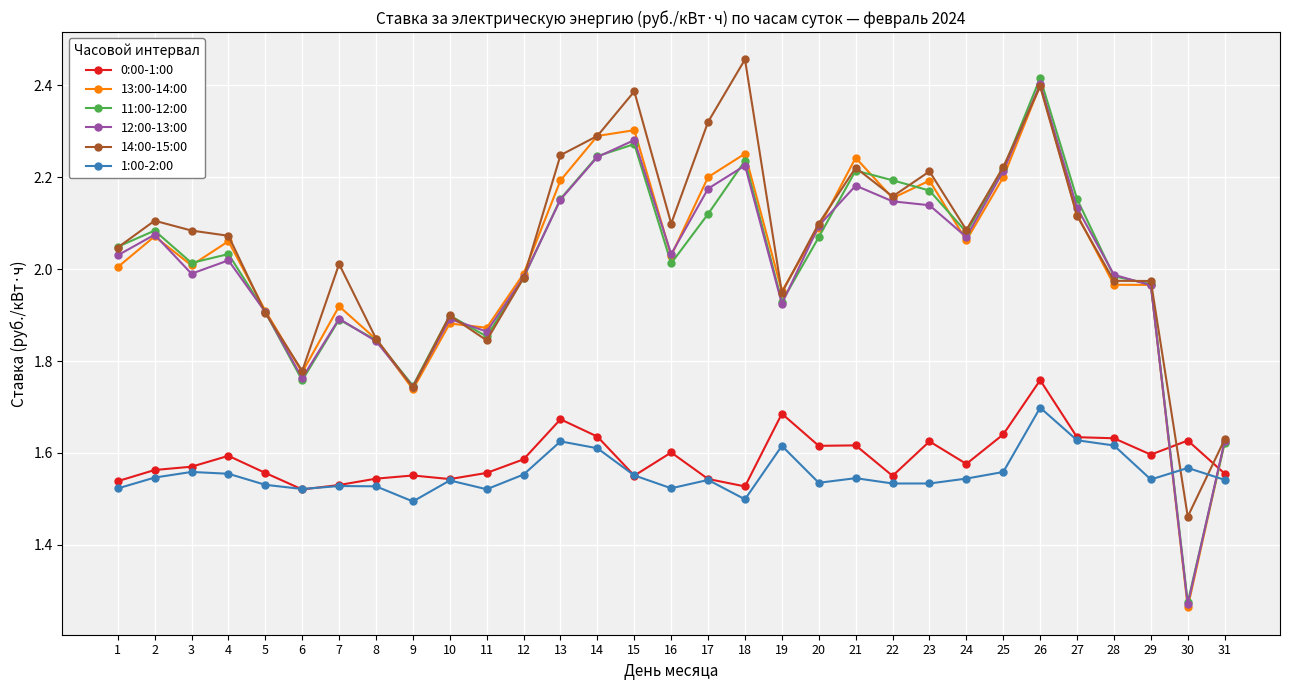

What are all the series names shown in the legend?

0:00-1:00, 13:00-14:00, 11:00-12:00, 12:00-13:00, 14:00-15:00, 1:00-2:00